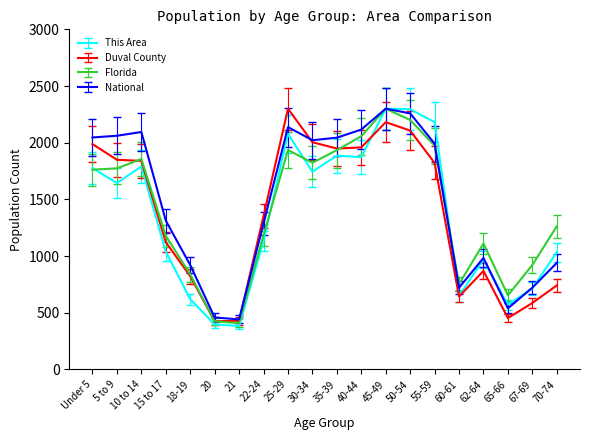

What is the spread (max minus min) of values at 65-66?

200.6